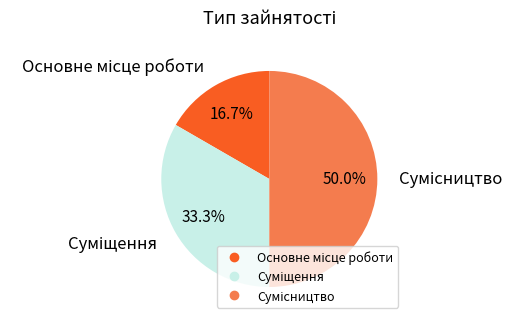

How many segments does this pie chart have?

3